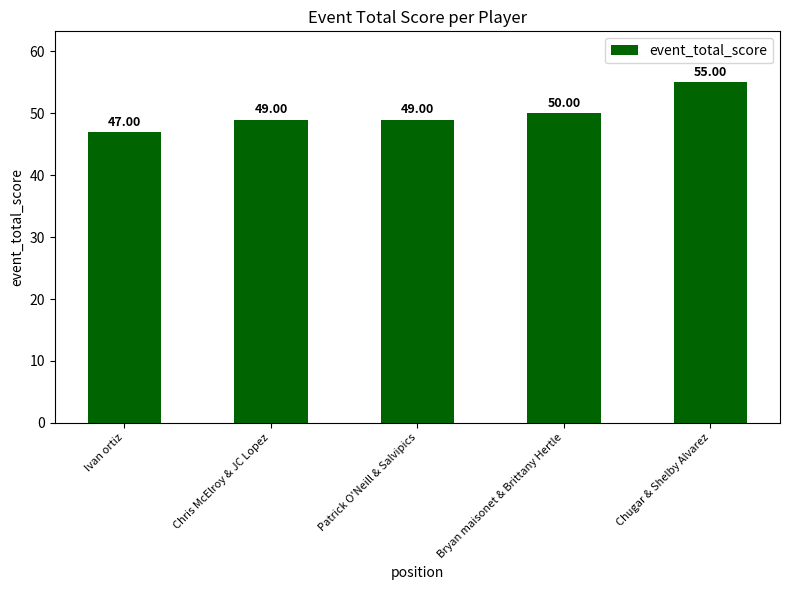

Does the chart contain stacked bars?

No